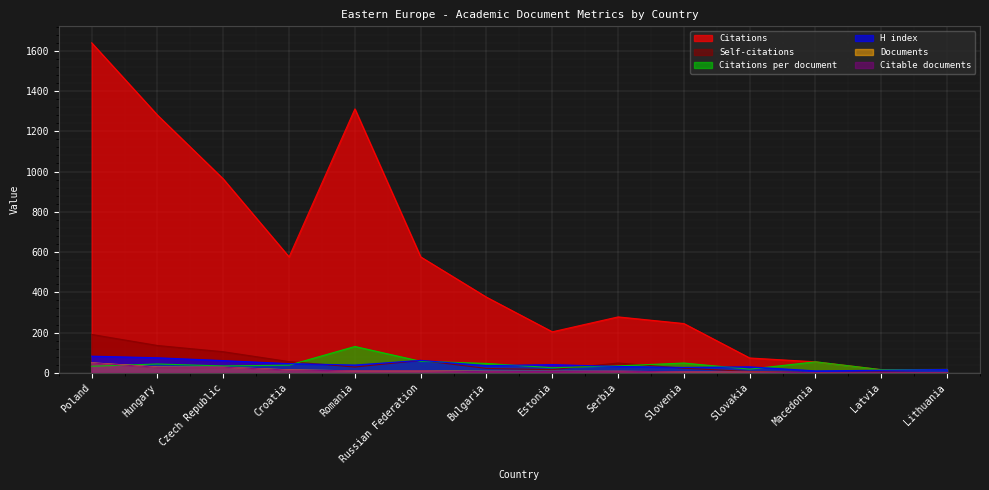

List the labels in order of Citations per document value, largest first.

Romania, Russian Federation, Macedonia, Slovenia, Bulgaria, Hungary, Croatia, Serbia, Czech Republic, Poland, Estonia, Slovakia, Lithuania, Latvia